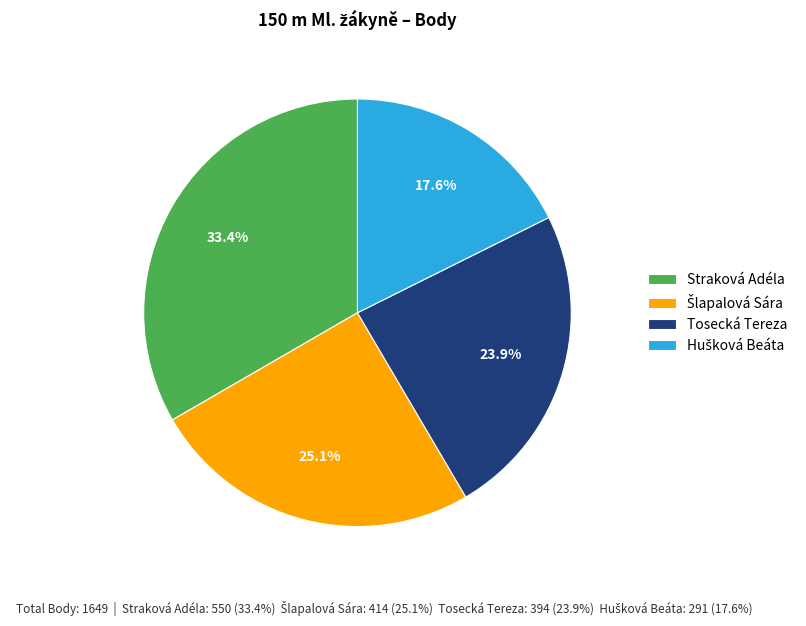

How many segments does this pie chart have?

4